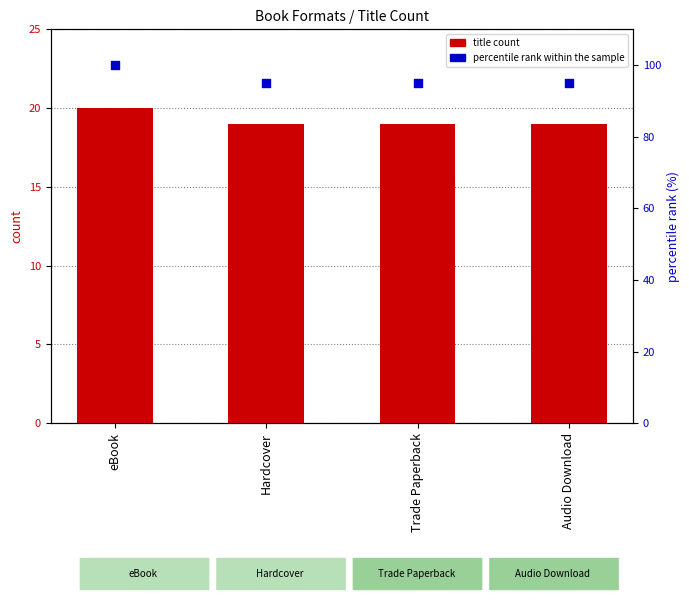

Which series has the largest total across all categories?

percentile rank within the sample